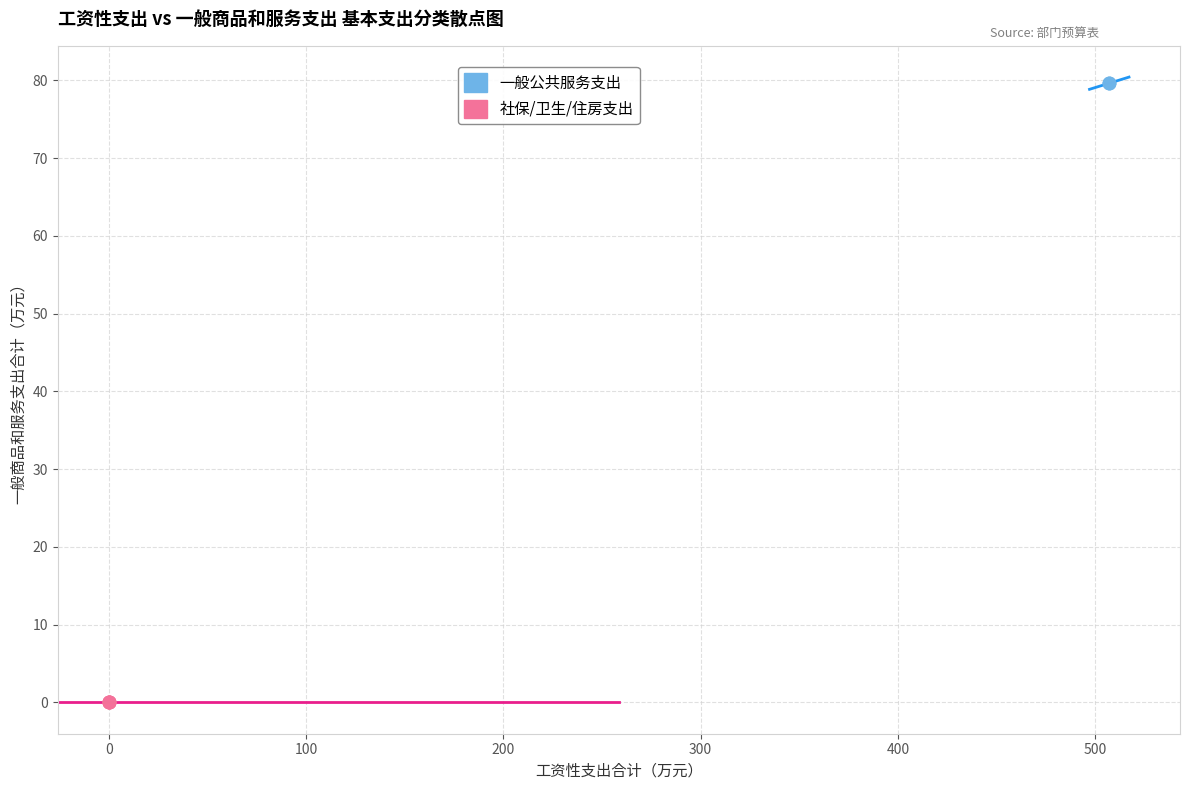

Which series contains the lowest Y value?

社保/卫生/住房支出